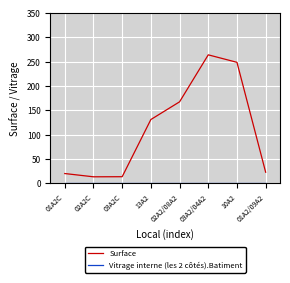

What is the difference between the Surface values at 02A2/08A2 and 01A2/09A2?

144.7